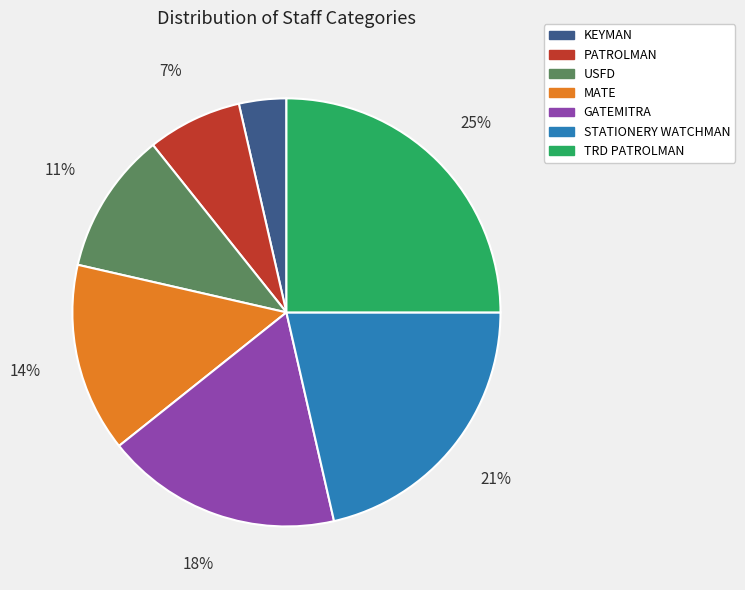

Does USFD account for over 50% of the chart?

No